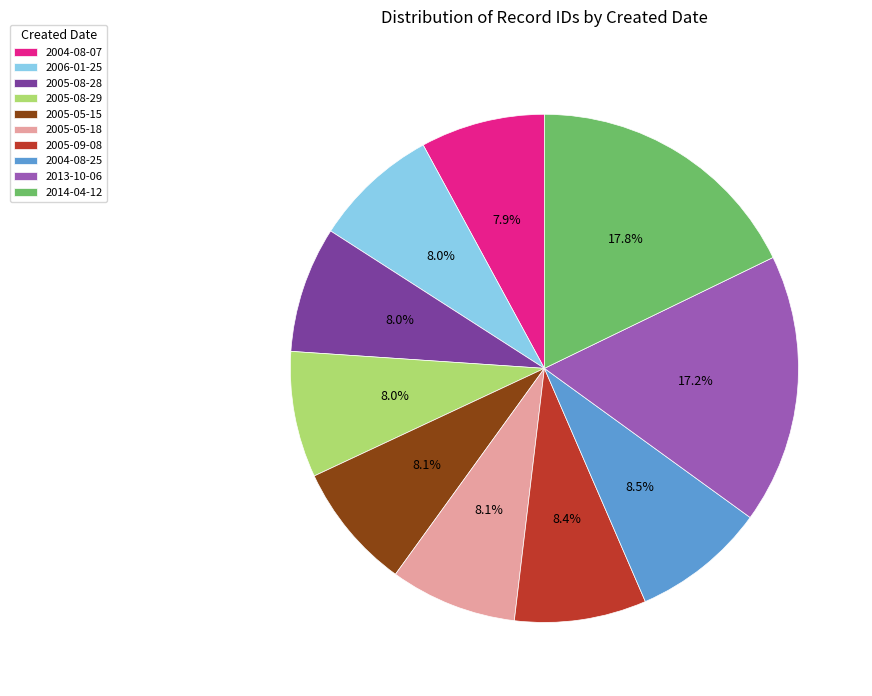

The 2014-04-12 slice represents 6% of the pie. True or false?

False